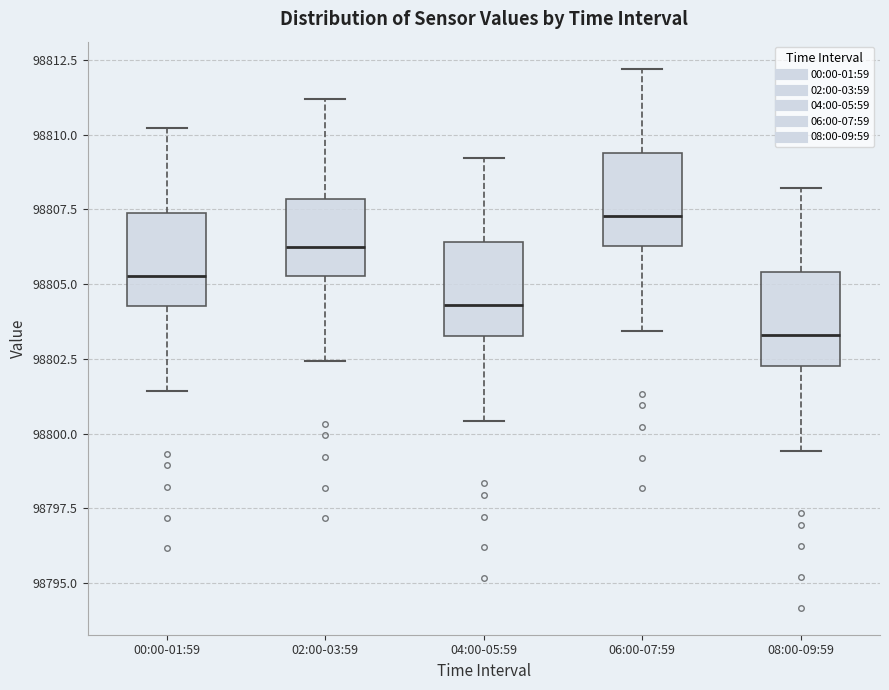

Where does the lower whisker of the box for 00:00-01:59 end on the y-axis? The values are not printed on the chart, so give them approximately, as read against the axis.

98801.5